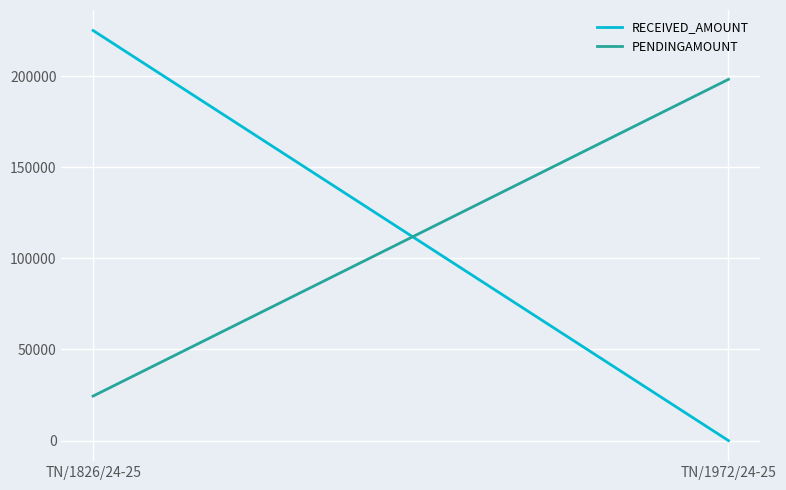

Which category has the lowest value in the PENDINGAMOUNT series?

TN/1826/24-25